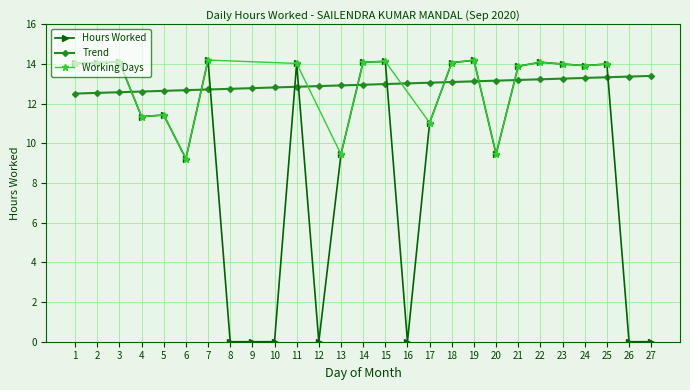

Reading right to left, extract all data points from this chart.

0.0	0.0	14.0	13.9	14.0	14.1	13.9	9.5	14.2	14.1	11.0	0.0	14.1	14.1	9.4	0.0	14.0	0.0	0.0	0.0	14.2	9.2	11.4	11.3	14.1	14.1	14.0